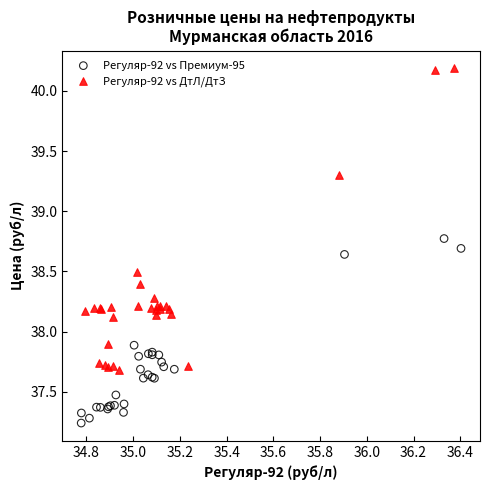

Which series reaches the maximum Y coordinate?

Регуляр-92 vs ДтЛ/ДтЗ